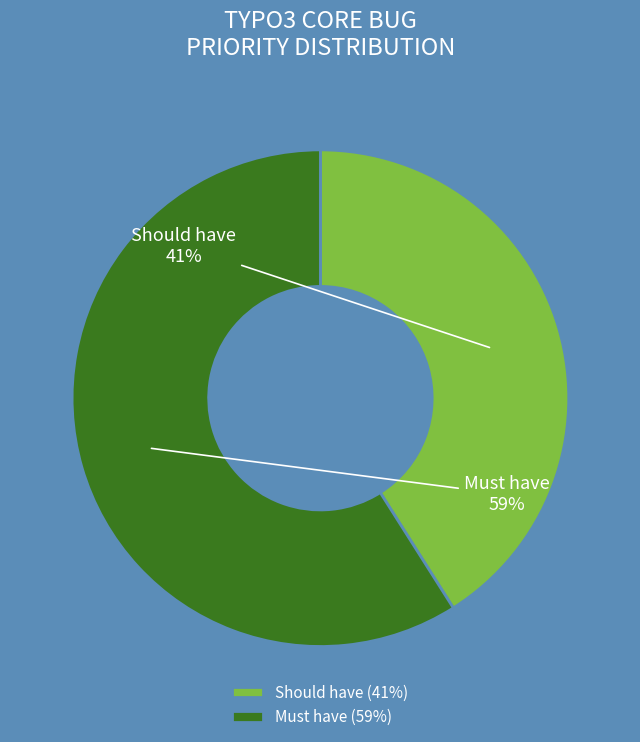

To the nearest percent, what is the average slice percentage?

50%